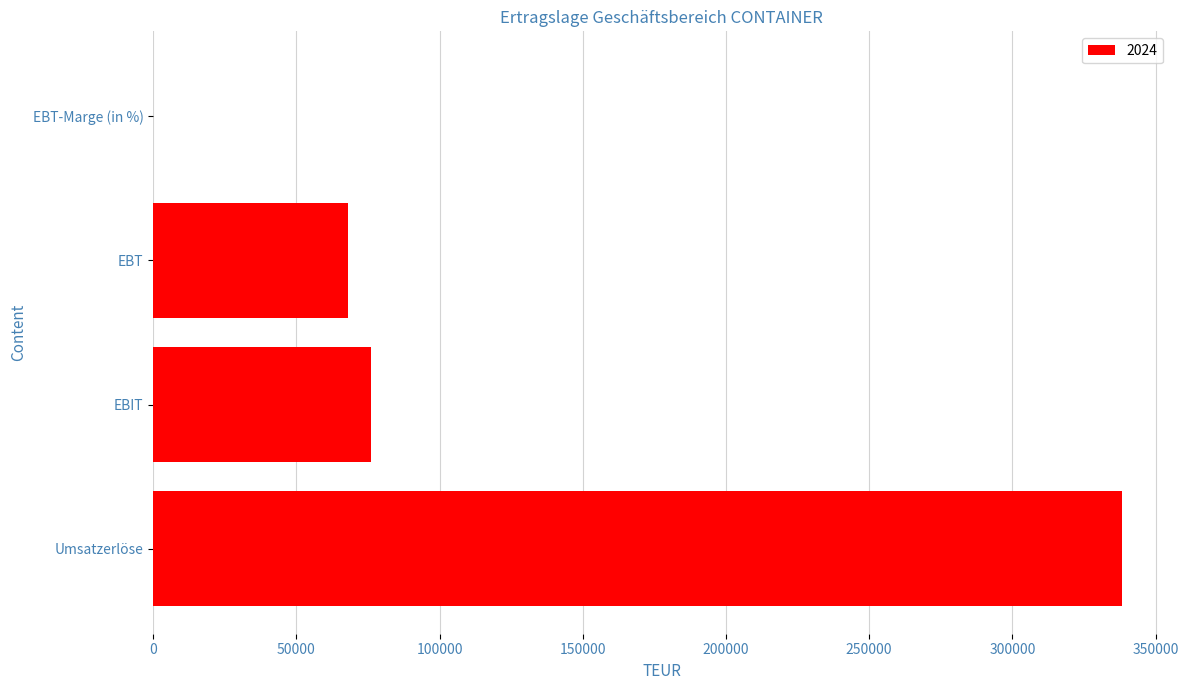

Which label corresponds to the largest value in the chart?

Umsatzerlöse